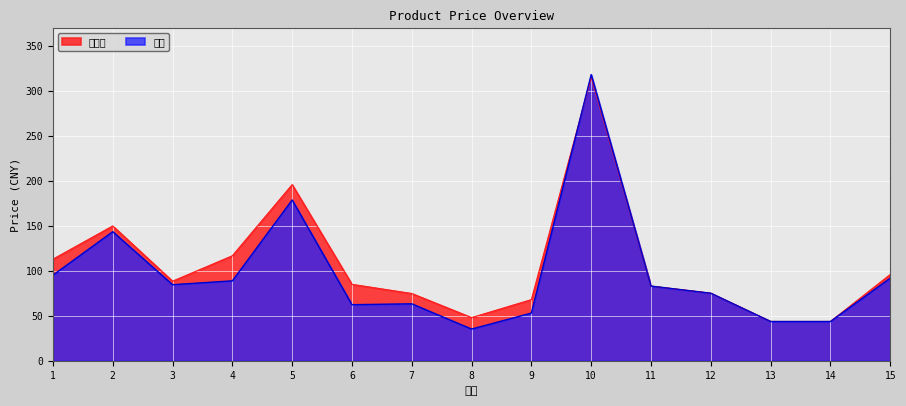

What is the difference between the maximum and second lowest values in the 零售价 series?

271.6